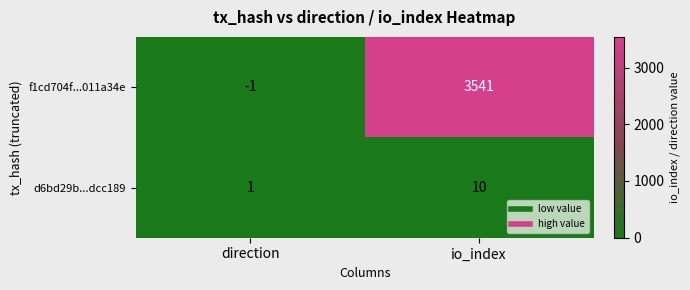

What is the average value of the d6bd29b...dcc189 series?

6